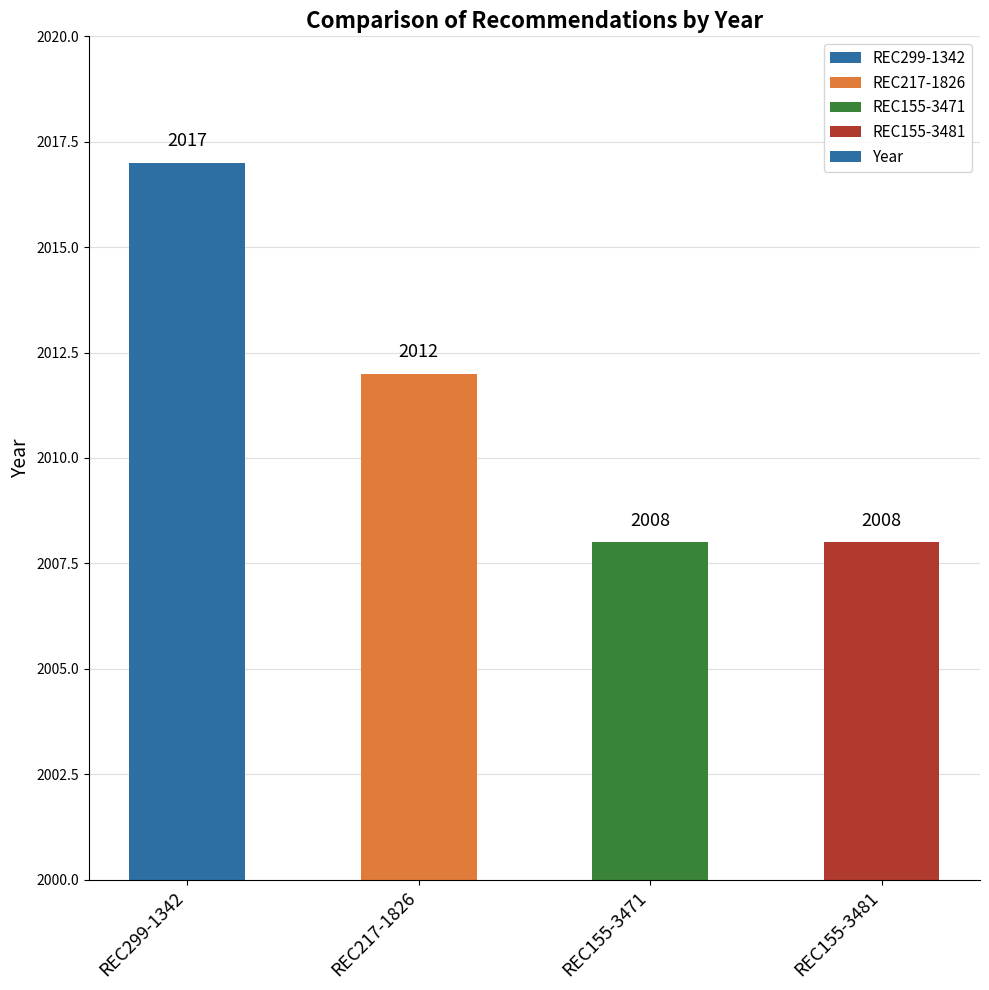

Reading left to right, what are all the values shown in this chart?

REC299-1342=2017	REC217-1826=2012	REC155-3471=2008	REC155-3481=2008